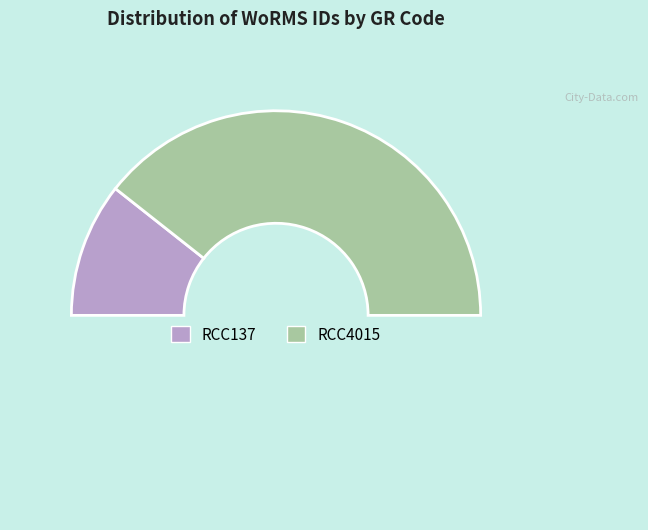

Count the number of slices in the pie.

3